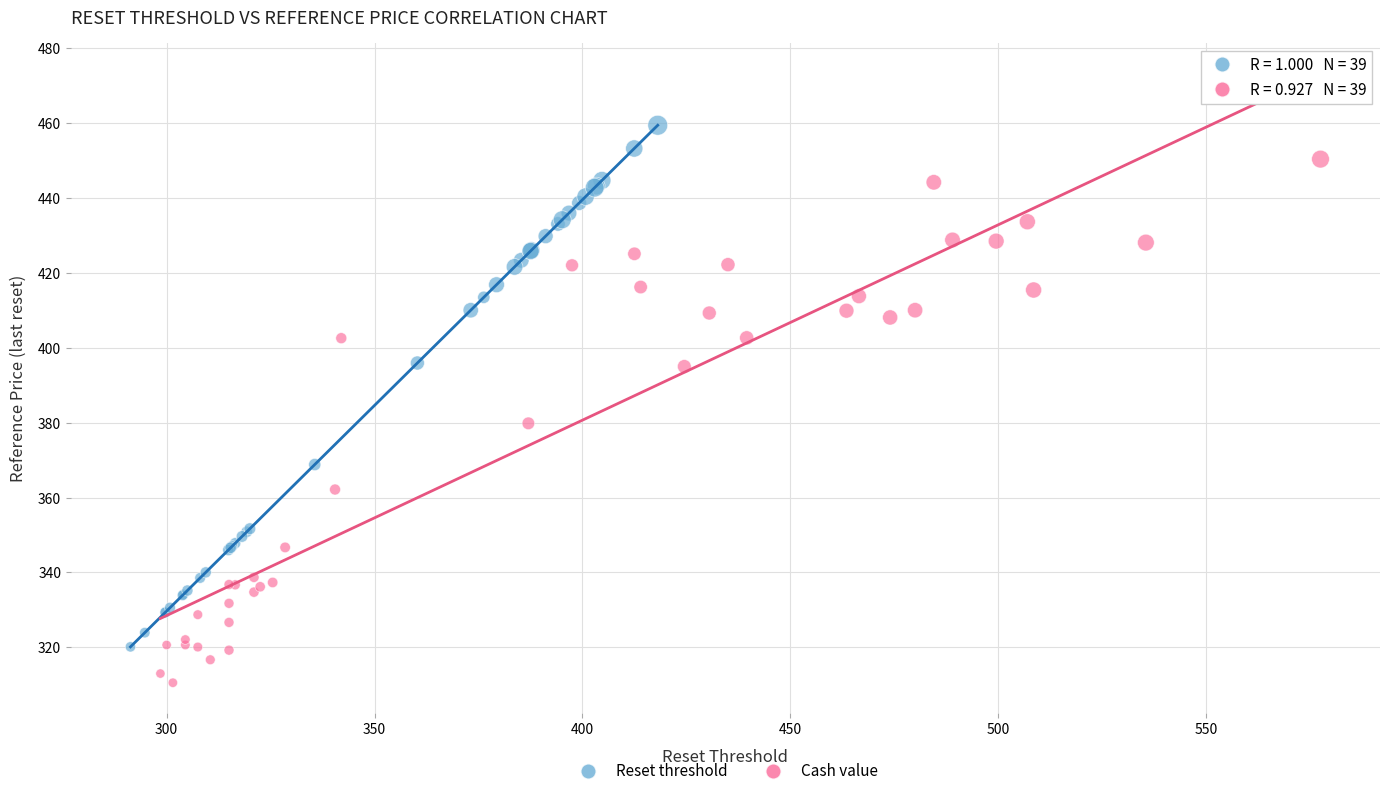

Which series contains the highest Y value?

Reset threshold